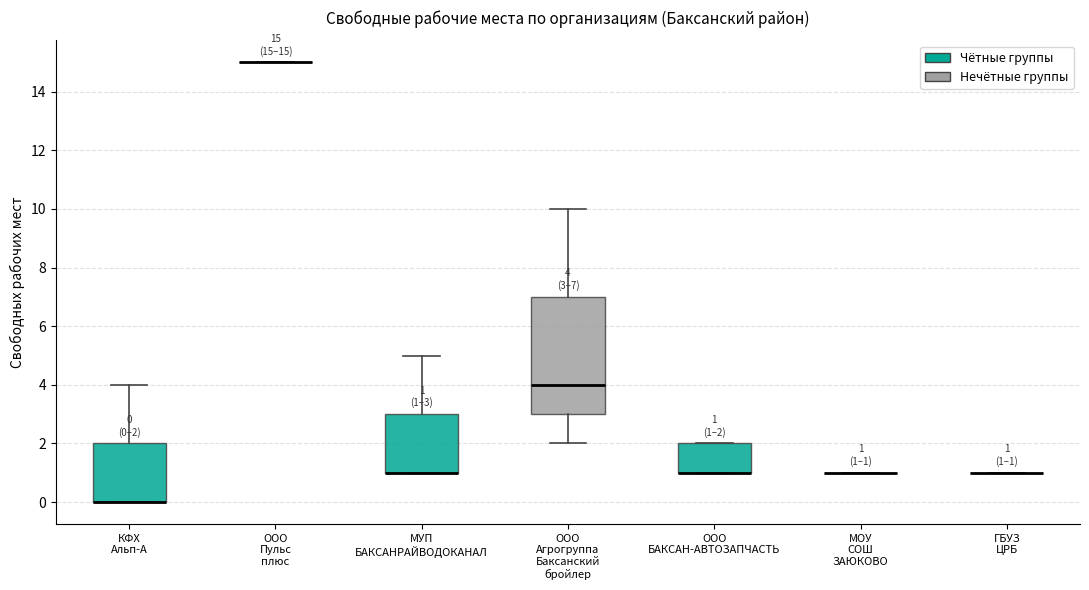

Which box is the tallest, from its lower edge to its upper edge?

ООО Агрогруппа Баксанский бройлер